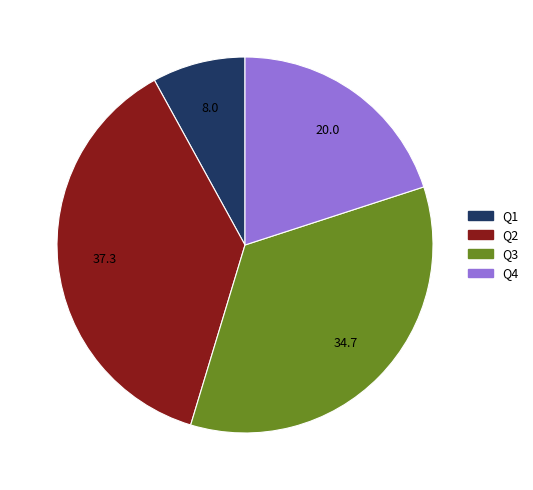

Is it true that Q4 is 7% of the pie?

False